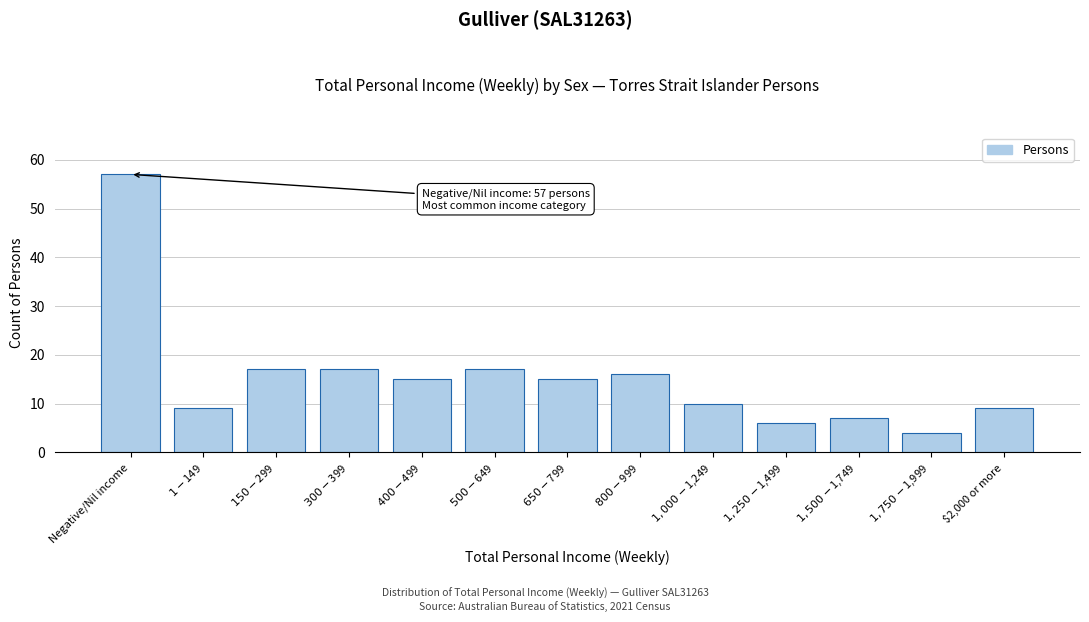

Reading right to left, list all the values displayed in this chart.

9	4	7	6	10	16	15	17	15	17	17	9	57